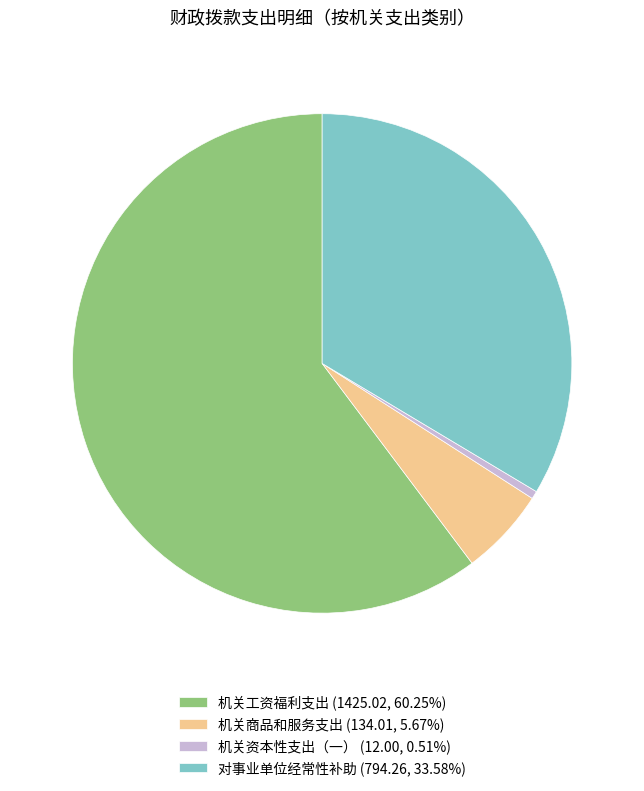

Is there a majority slice in this chart?

Yes